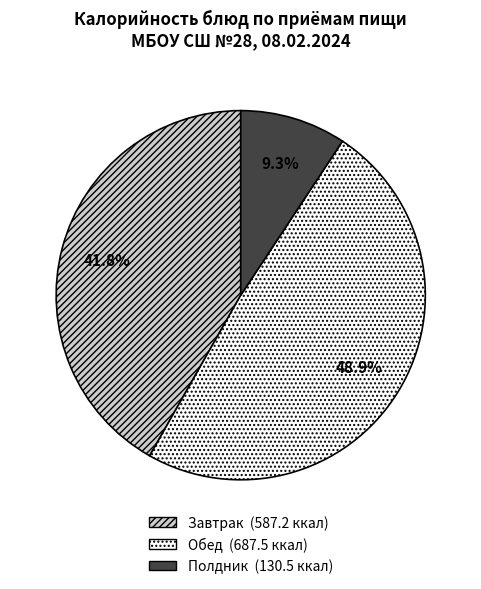

Does any single category account for the majority?

No